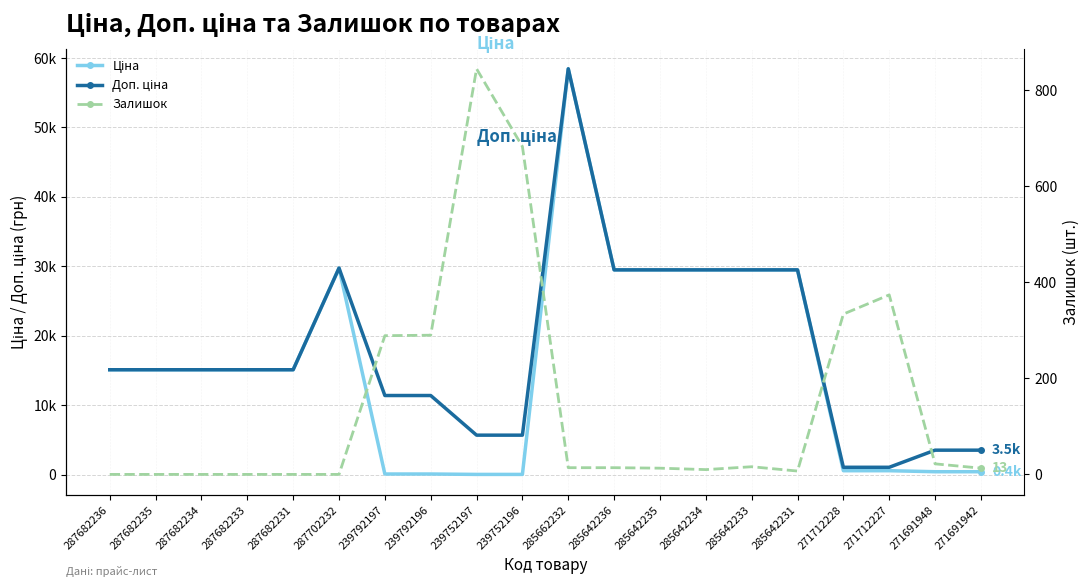

At how many categories does at least one series exceed 1807?

18